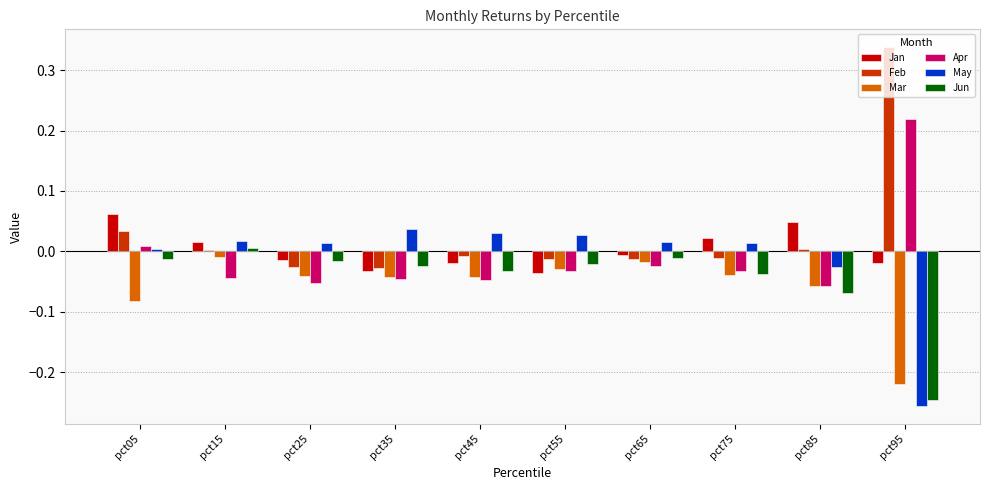

Which series has the largest total across all categories?

Feb